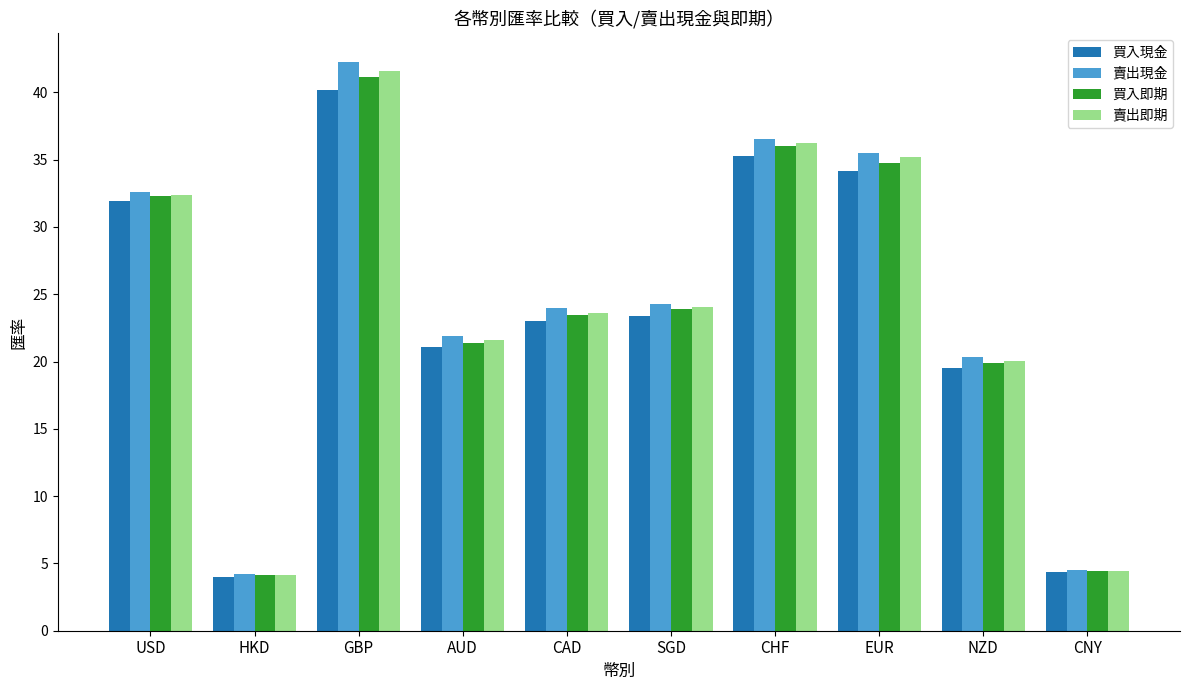

What is the smallest value displayed?

4.0